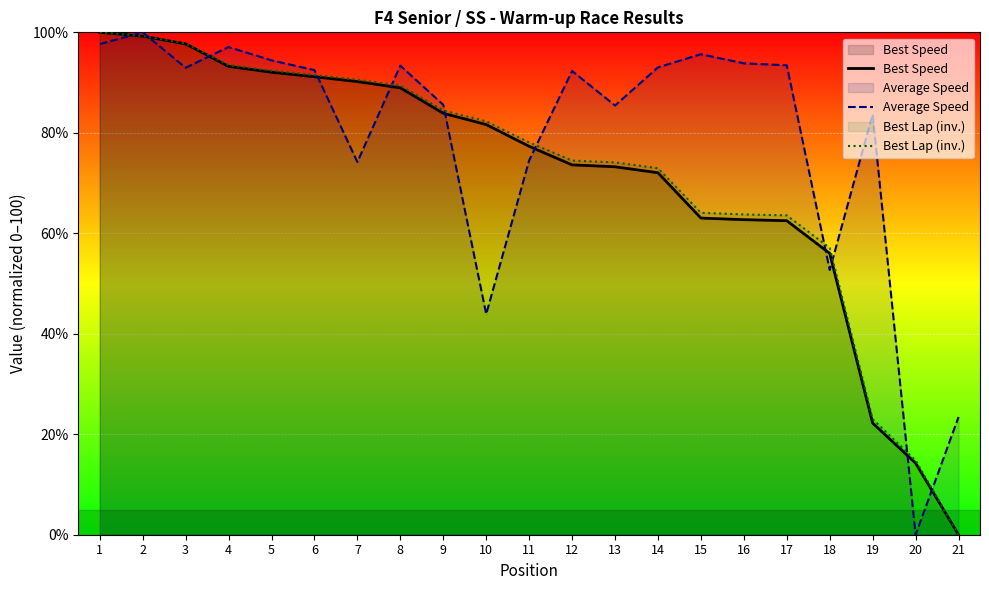

True or false: Best Speed and Best Lap (inv.) intersect in this chart.

False